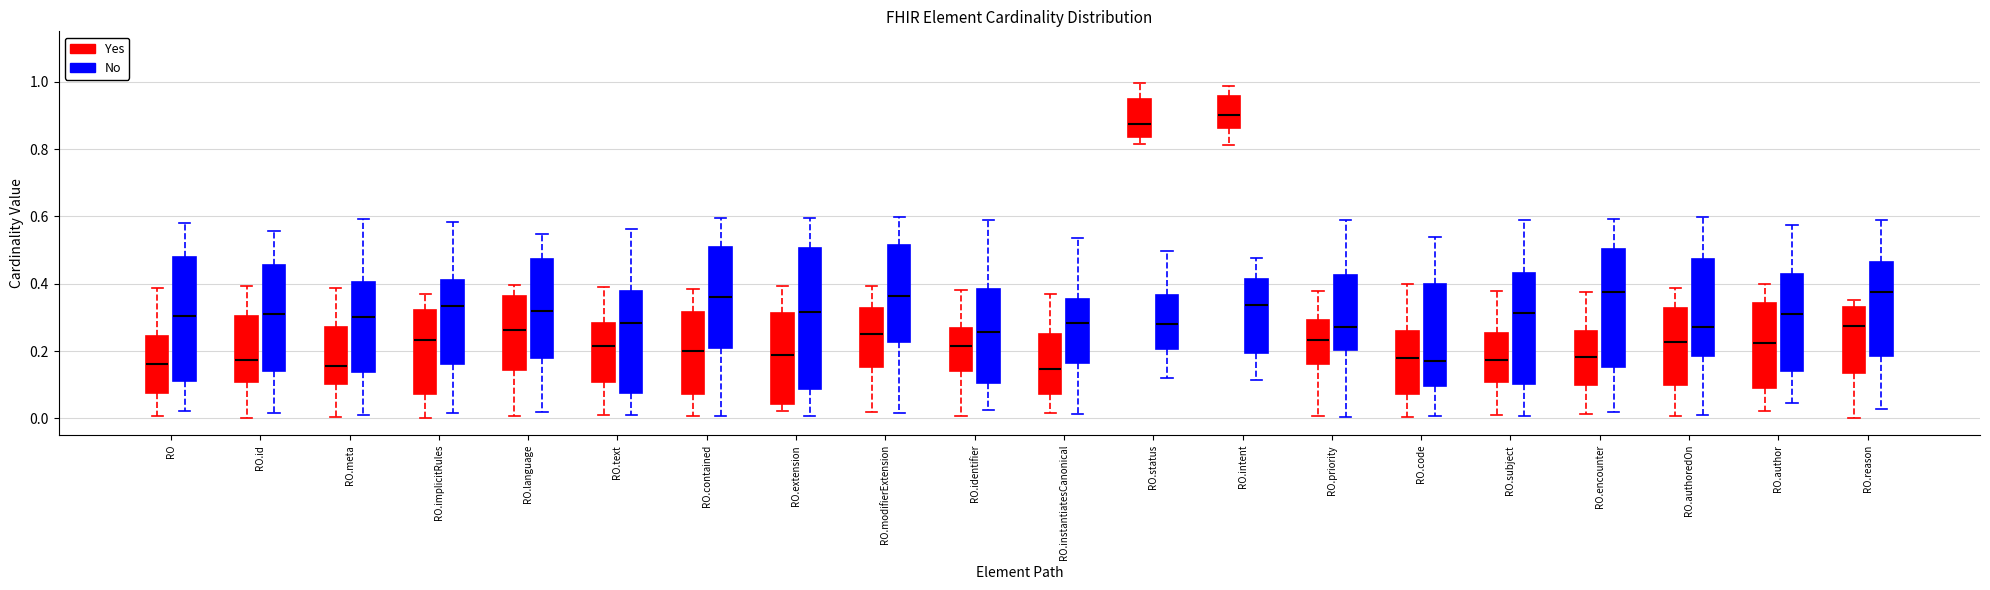

Where does the lower whisker of the box for RO.language (Yes) end on the y-axis? The values are not printed on the chart, so give them approximately, as read against the axis.

0.00